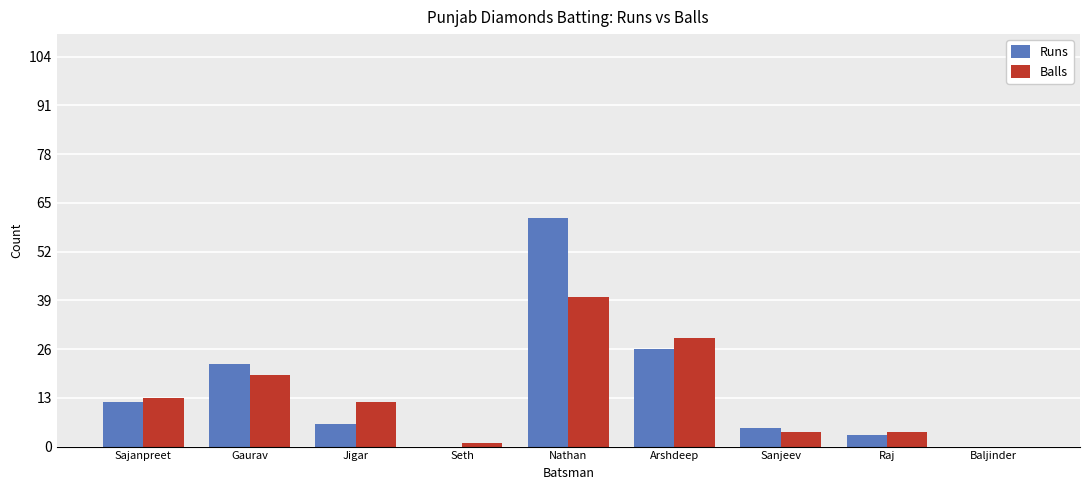

The value of Runs at Gaurav is 31. True or false?

False